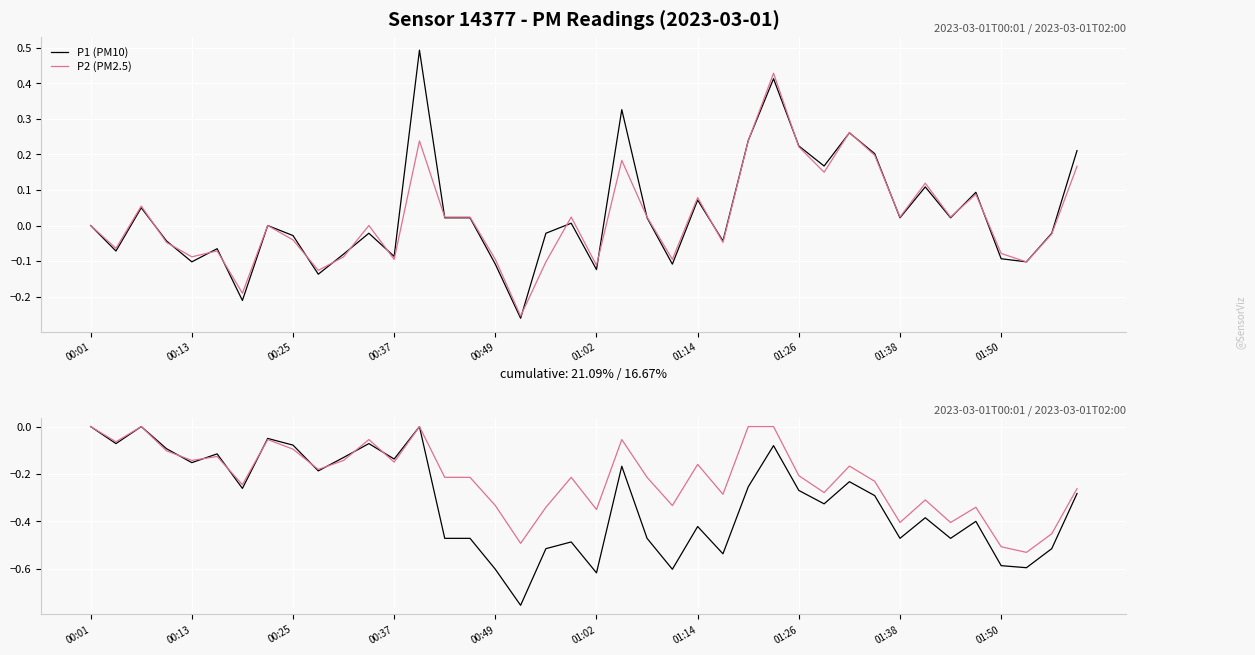

List the series in order of their peak value, highest first.

P1 (PM10), P2 (PM2.5), P1 drawdown, P2 drawdown